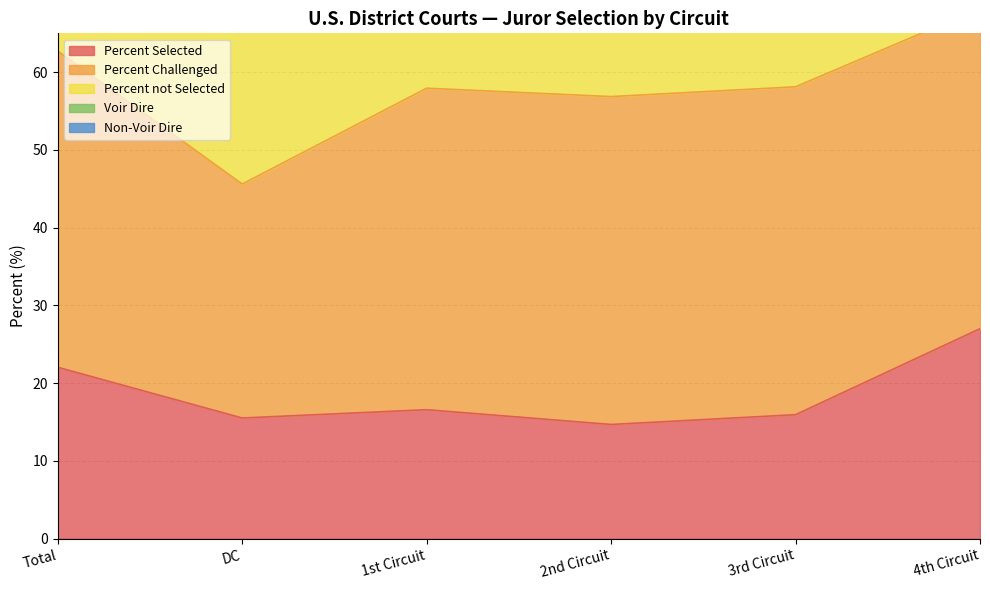

Where is the first local minimum for Percent not Selected?

DC